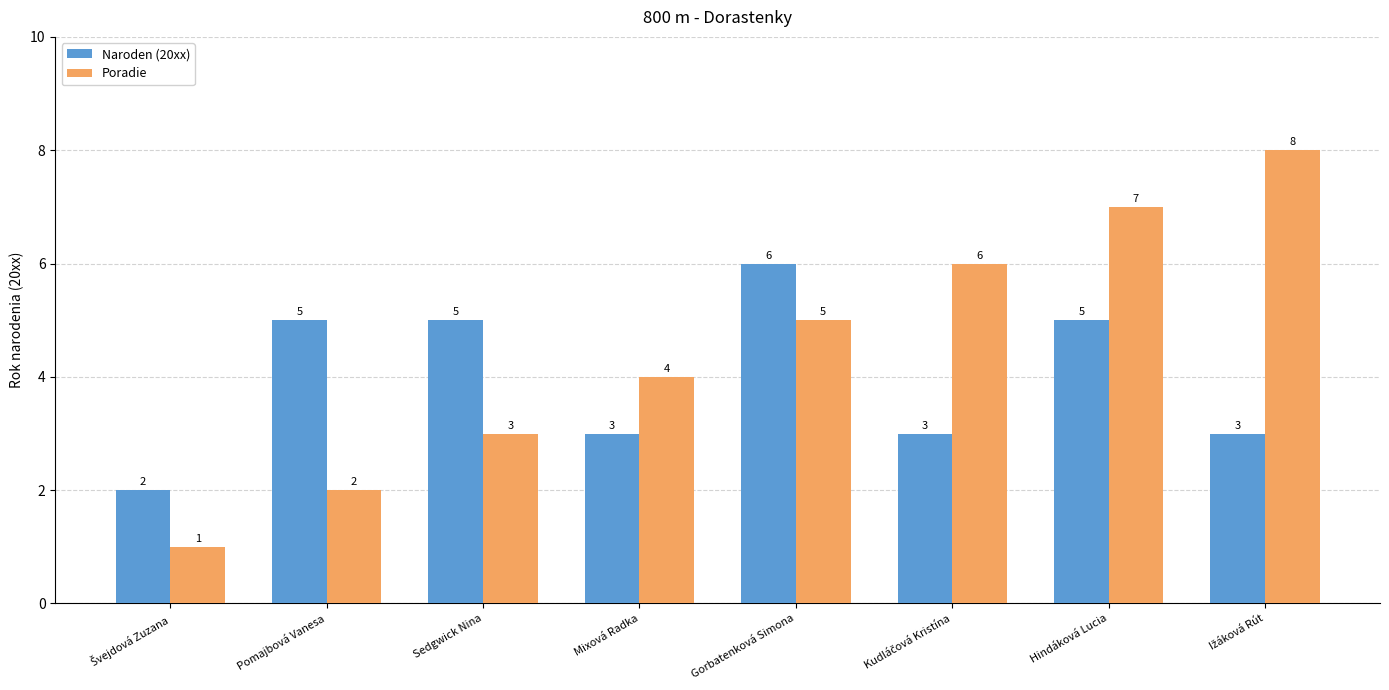

Count the number of categories in the chart.

8